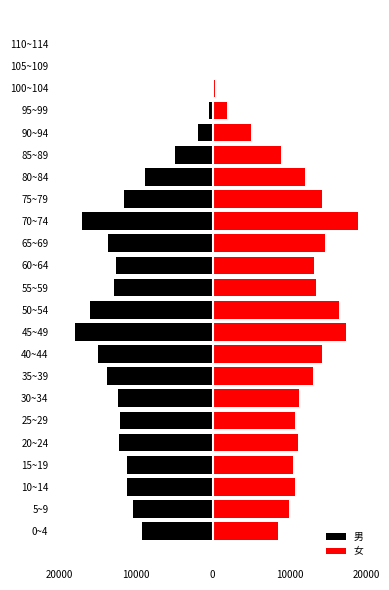

What is the difference between the maximum and second lowest values in the 男 series?

17058